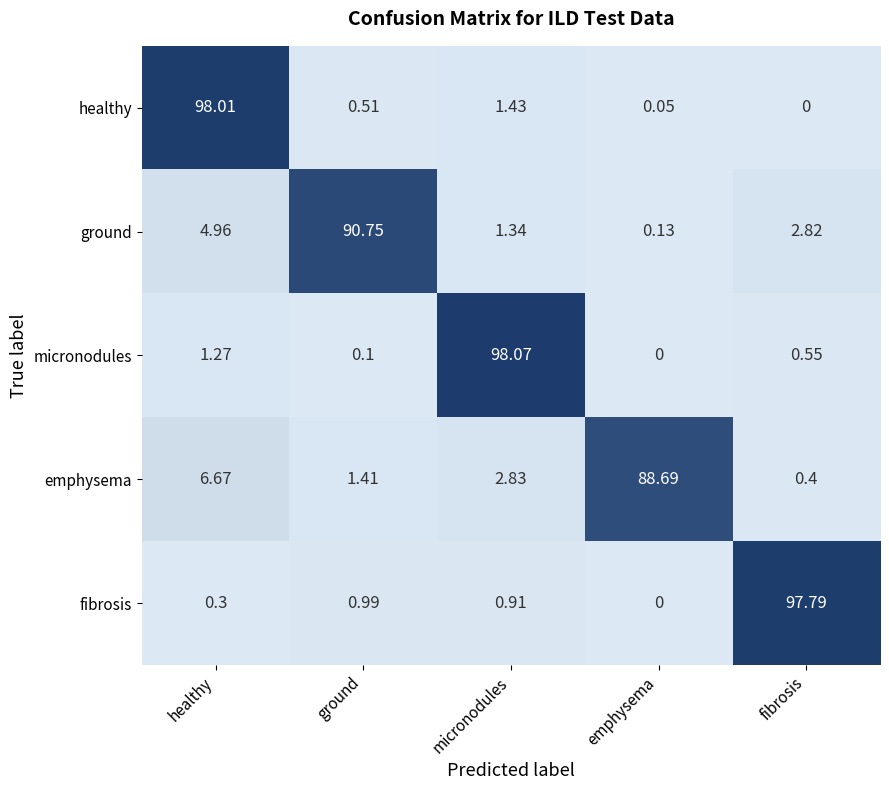

Which label corresponds to the largest value in the chart?

micronodules